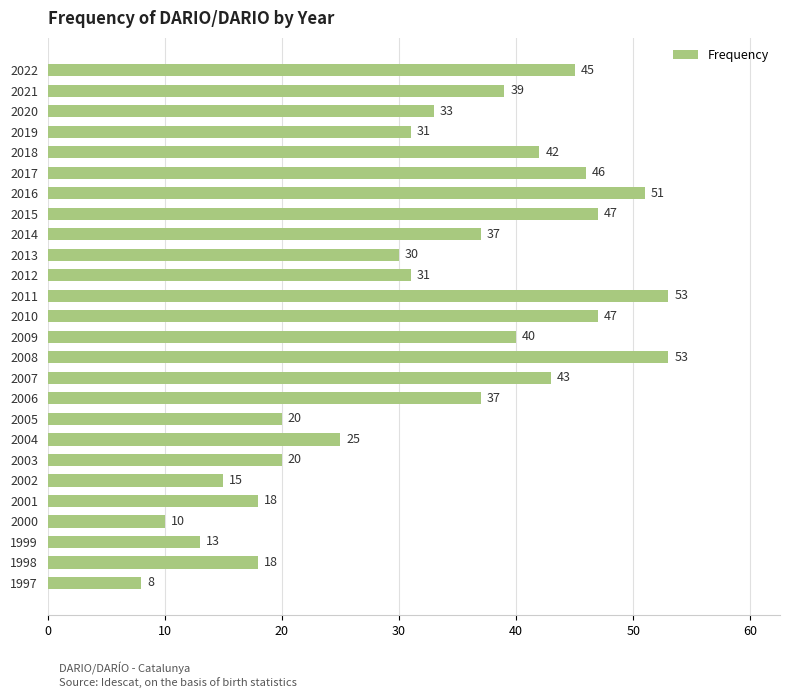

What is the value of the 4th bar from the top?

31